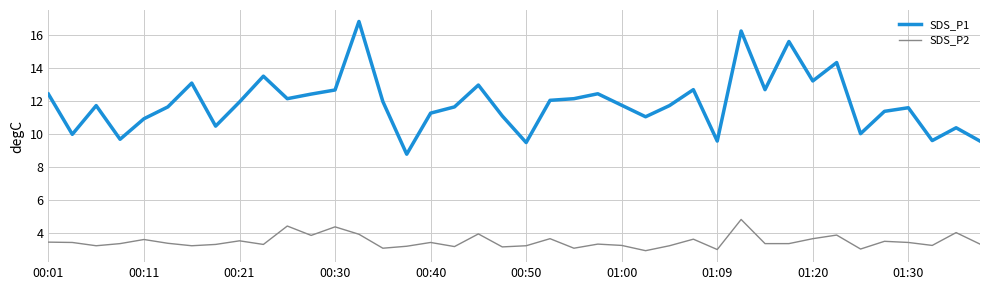

Which series has the largest total across all categories?

SDS_P1